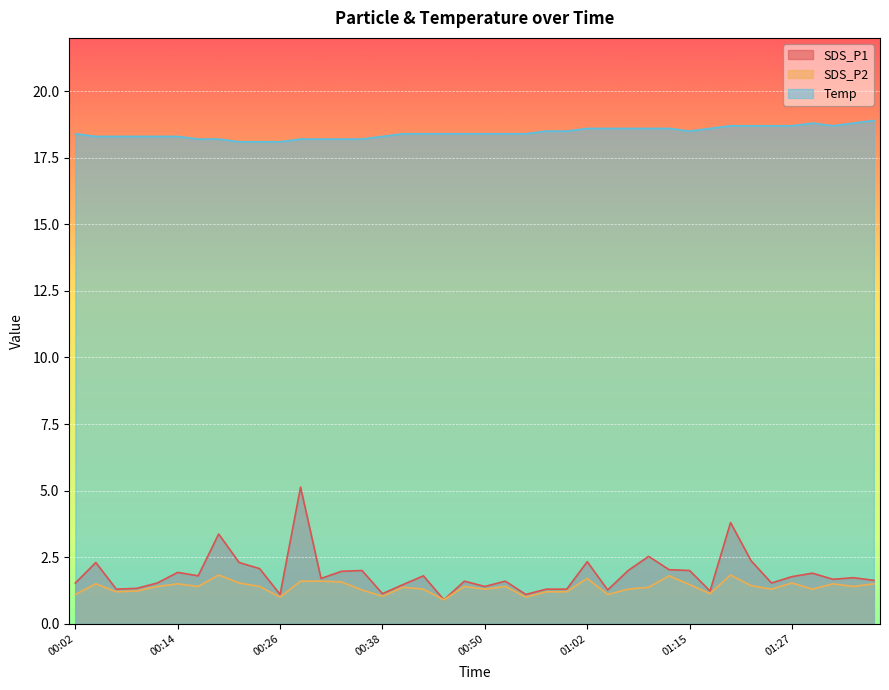

Which series has the largest range (max minus min)?

SDS_P1